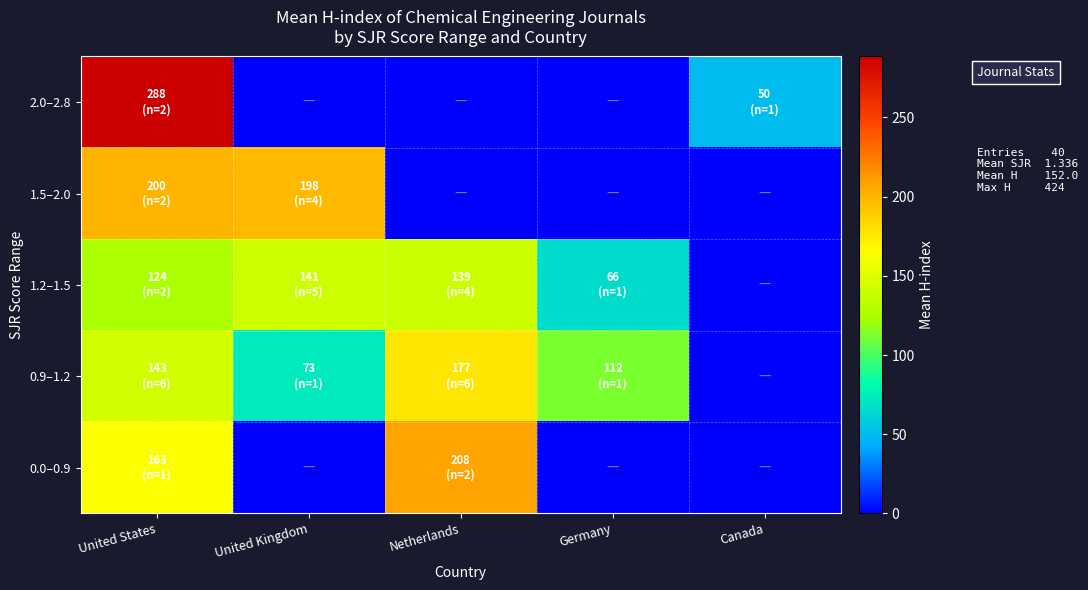

Reading right to left, transcribe all the data shown in this chart.

2.0–2.8: Canada=50.0	Germany=0.0	Netherlands=0.0	United Kingdom=0.0	United States=288.5
1.5–2.0: Canada=0.0	Germany=0.0	Netherlands=0.0	United Kingdom=198.2	United States=200.0
1.2–1.5: Canada=0.0	Germany=66.0	Netherlands=139.2	United Kingdom=141.2	United States=124.5
0.9–1.2: Canada=0.0	Germany=112.0	Netherlands=176.8	United Kingdom=73.0	United States=143.0
0.0–0.9: Canada=0.0	Germany=0.0	Netherlands=208.0	United Kingdom=0.0	United States=163.0